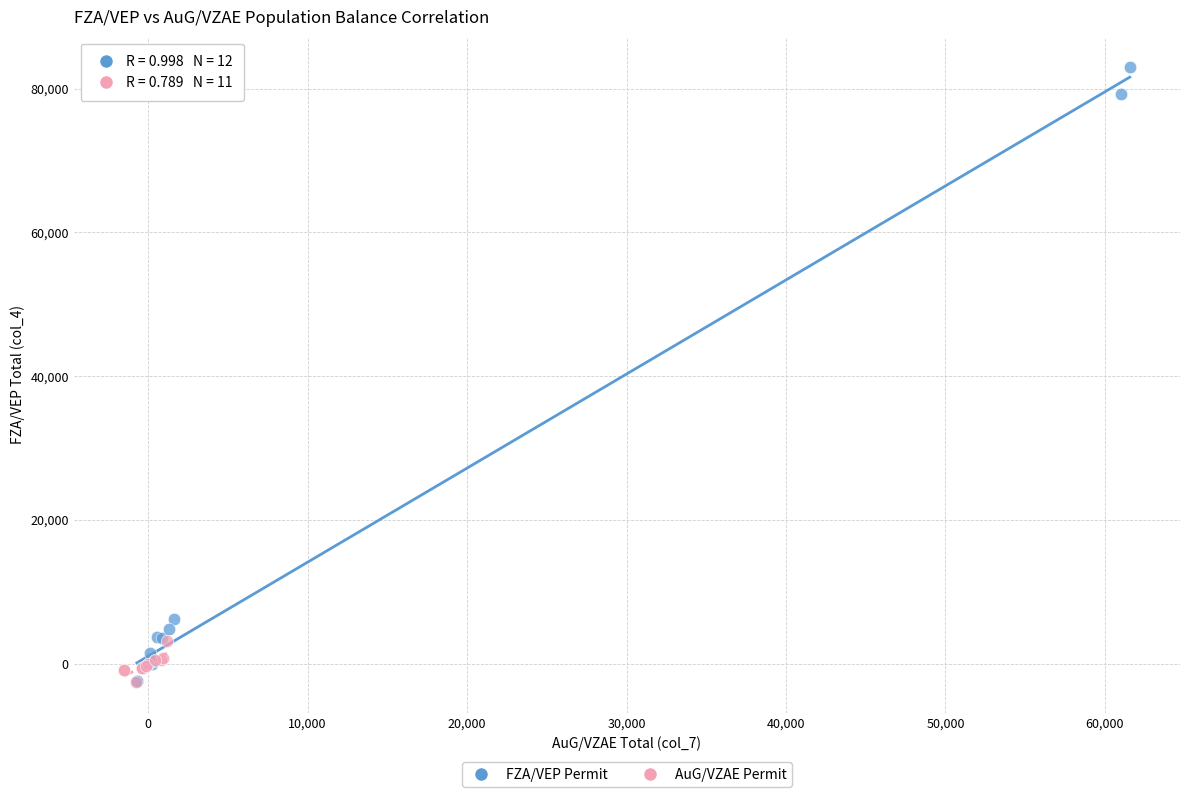

Which series has the largest Y range (max minus min)?

FZA/VEP Permit